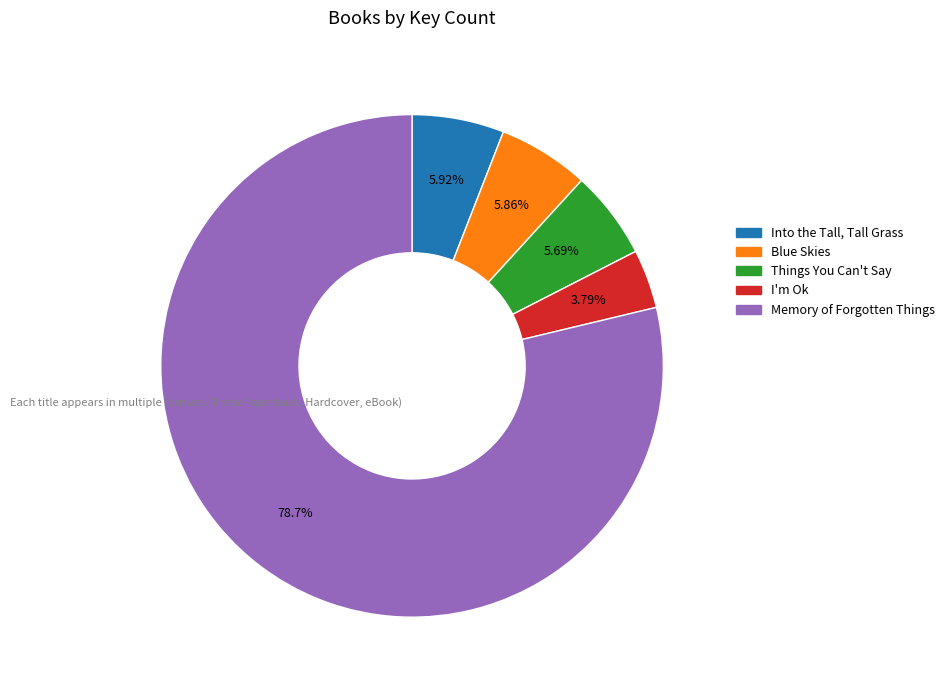

To the nearest percent, what is the average slice percentage?

20%